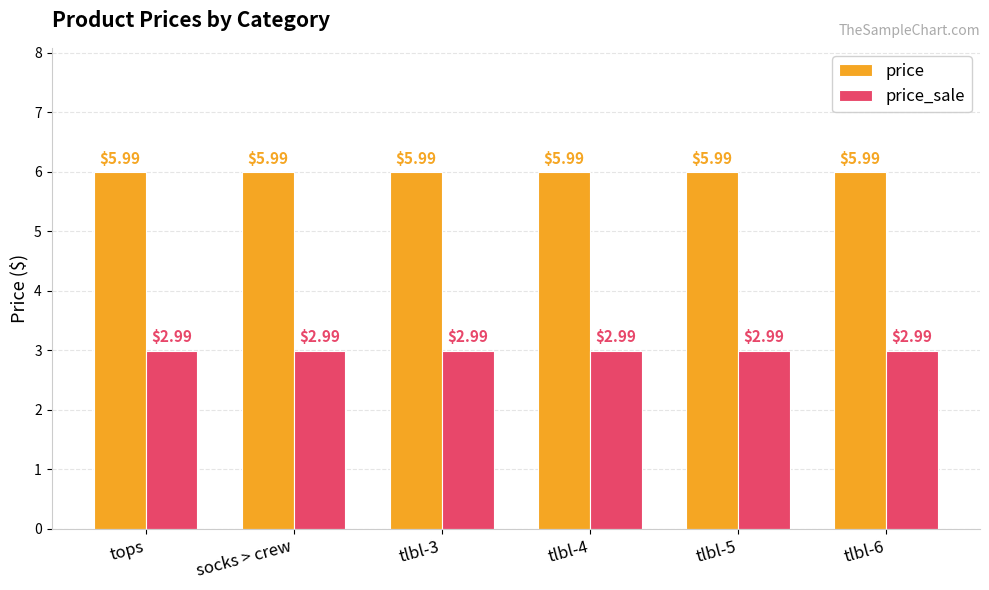

What position from the right is tlbl-3?

4